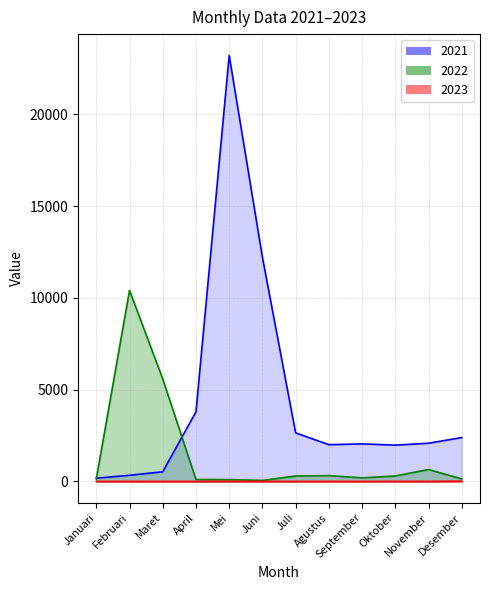

What is the maximum value for 2023?

15